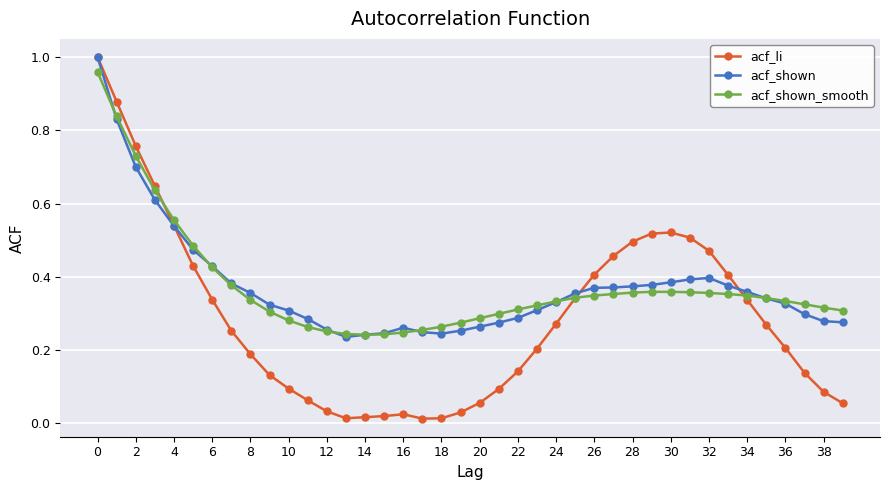

True or false: acf_li has more than 1 points higher than both neighbors.

True